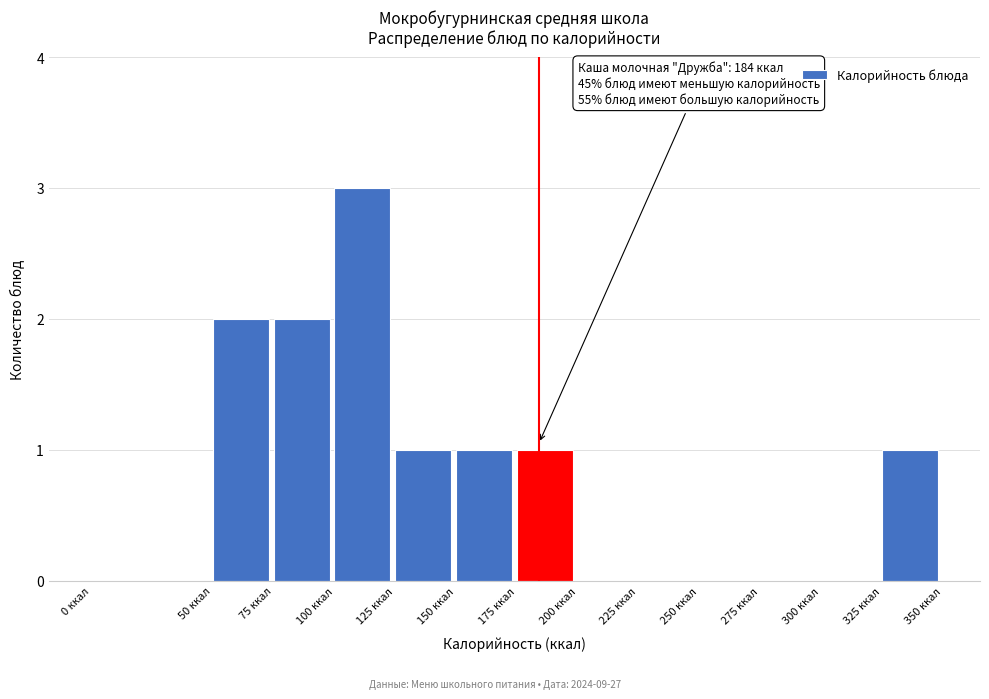

Over which range of the x-axis is the bar tallest?

100 to 125